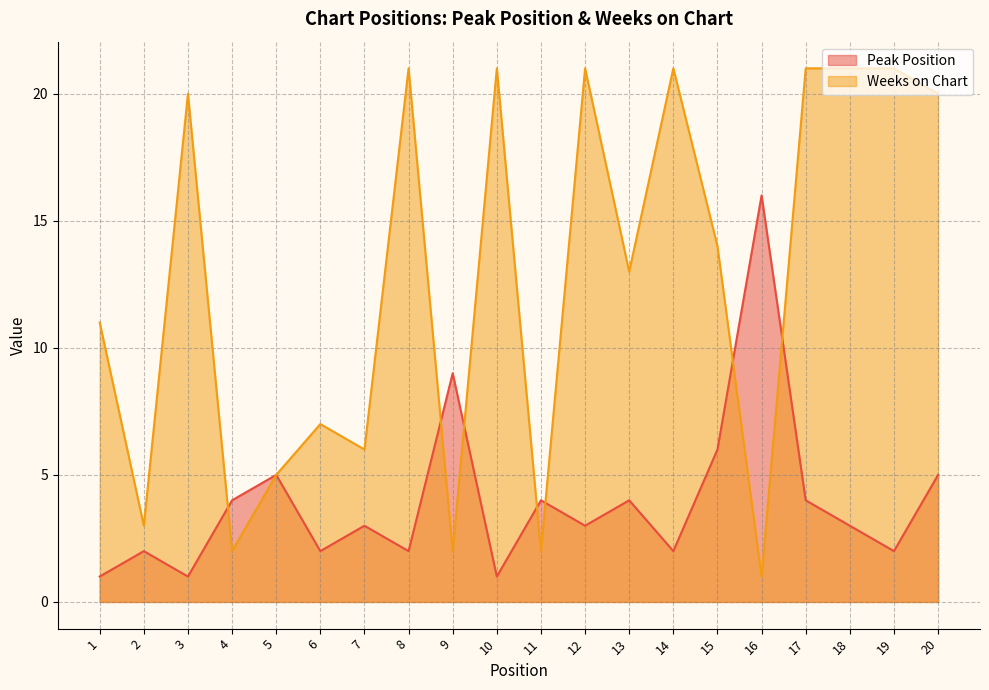

Is the value of Peak Position at 8 greater than the value of Weeks on Chart at 8?

No